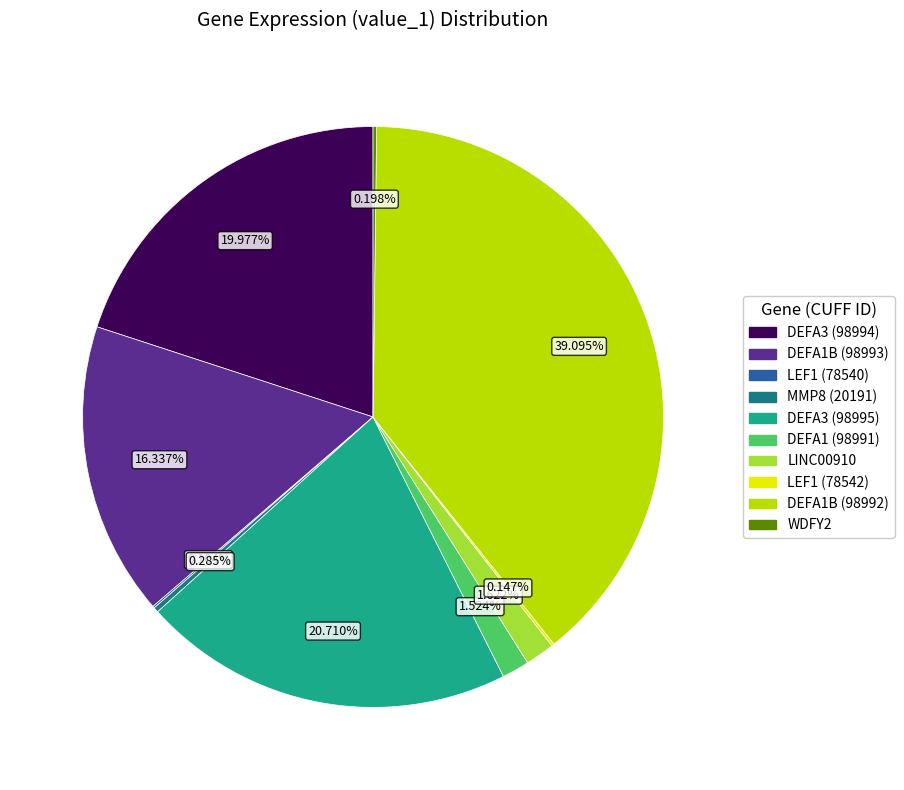

Does any single category account for the majority?

No